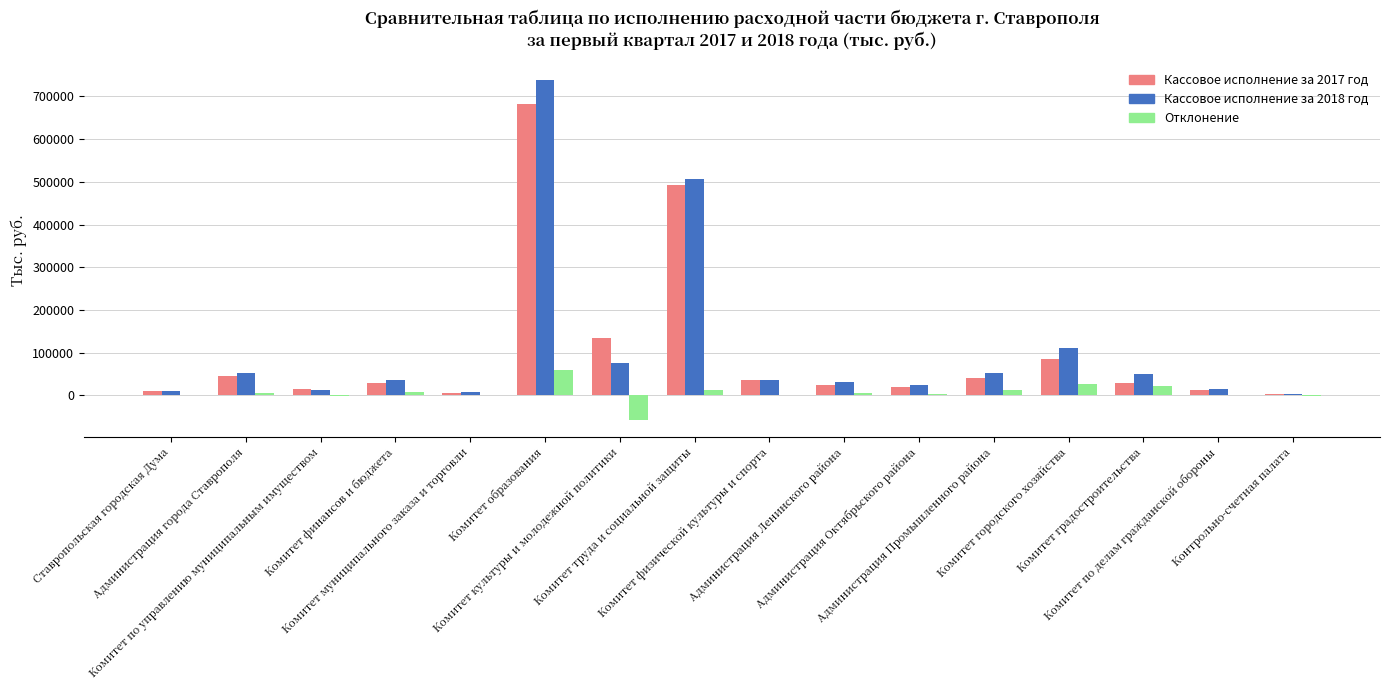

How many categories are shown in the chart?

16